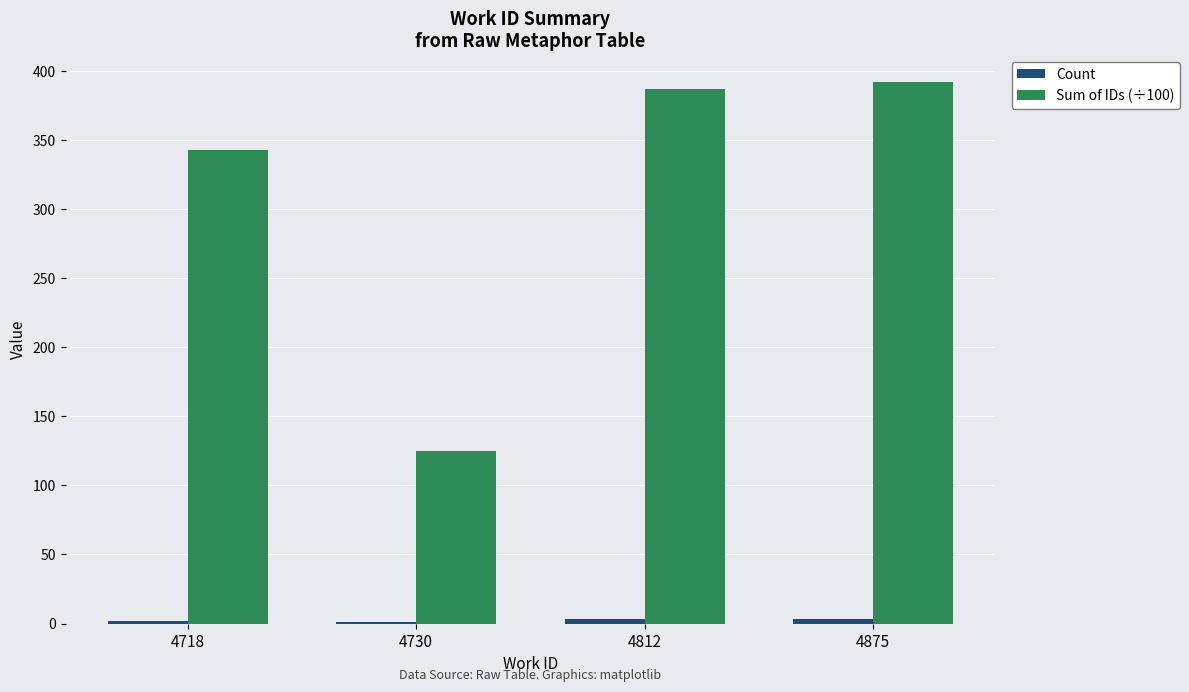

Which category has the highest value across all series?

4875